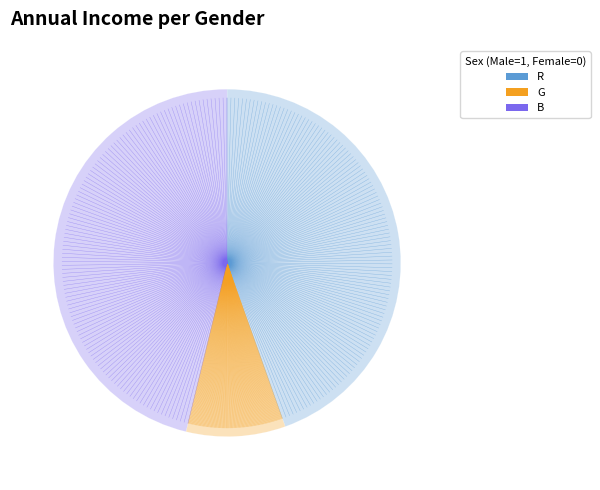

What is the largest slice in the pie chart?

B